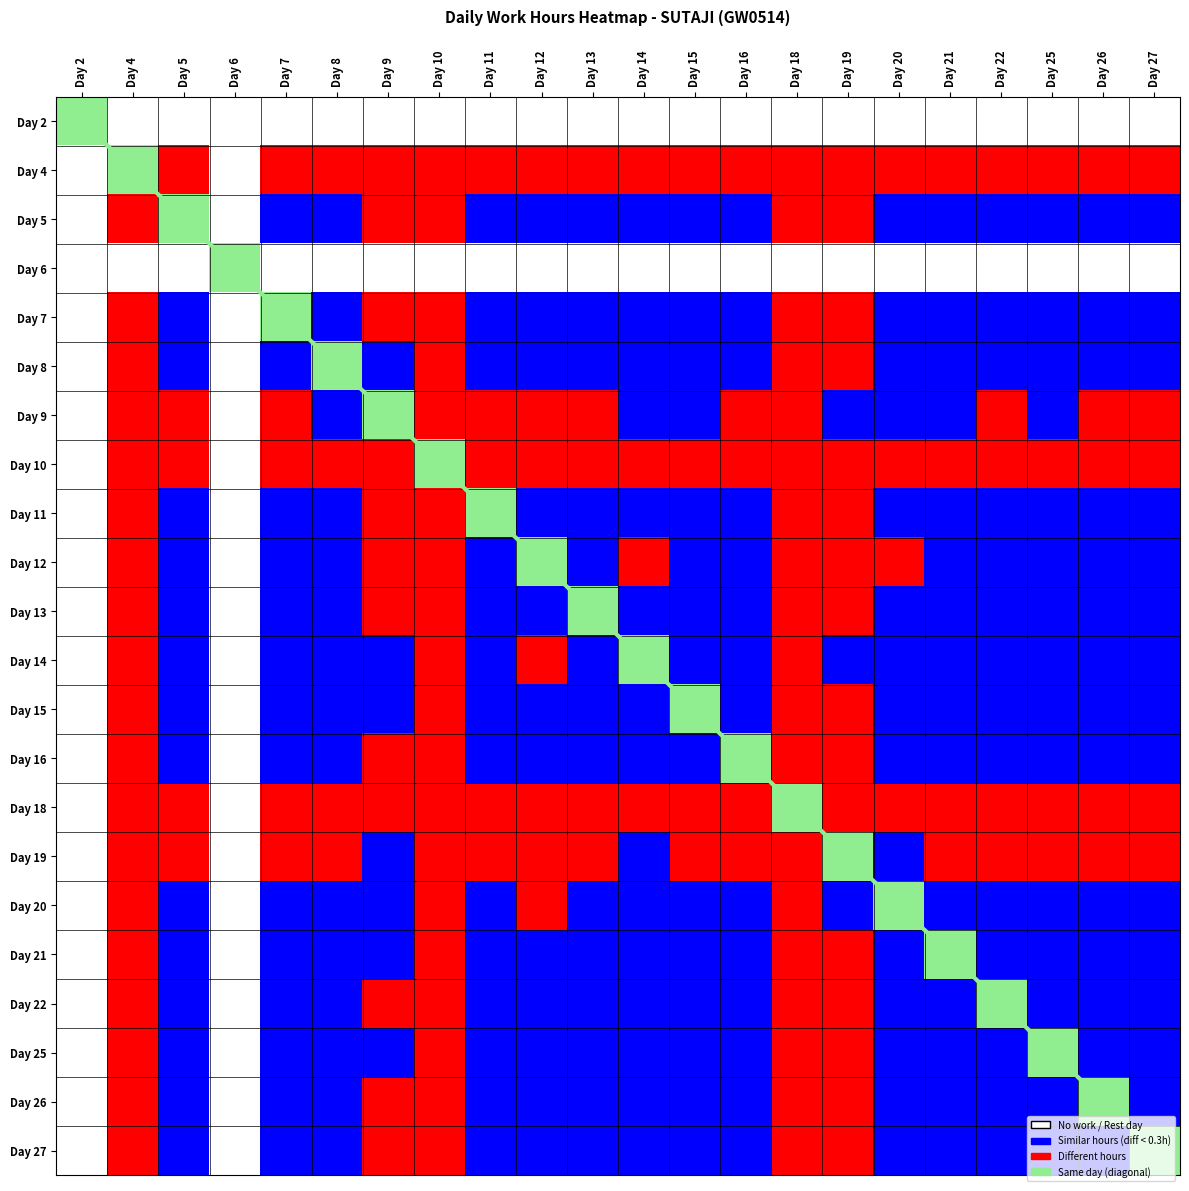

What is the difference between the highest and lowest values at Day 13?

3